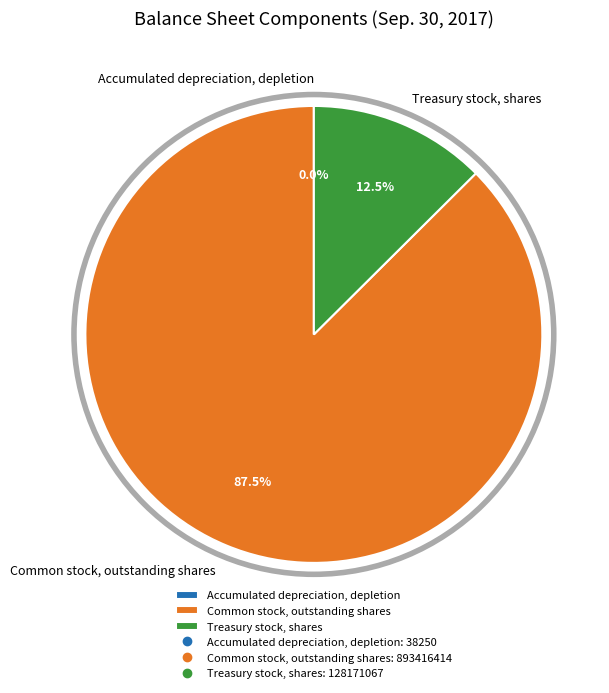

Which category has the biggest portion of the pie?

Common stock, outstanding shares